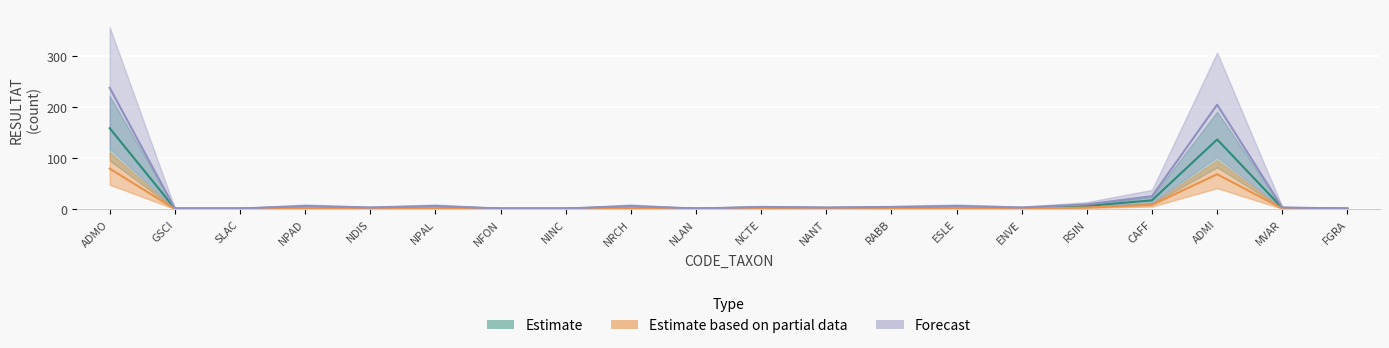

True or false: Estimate has a value of 4 at NRCH.

True